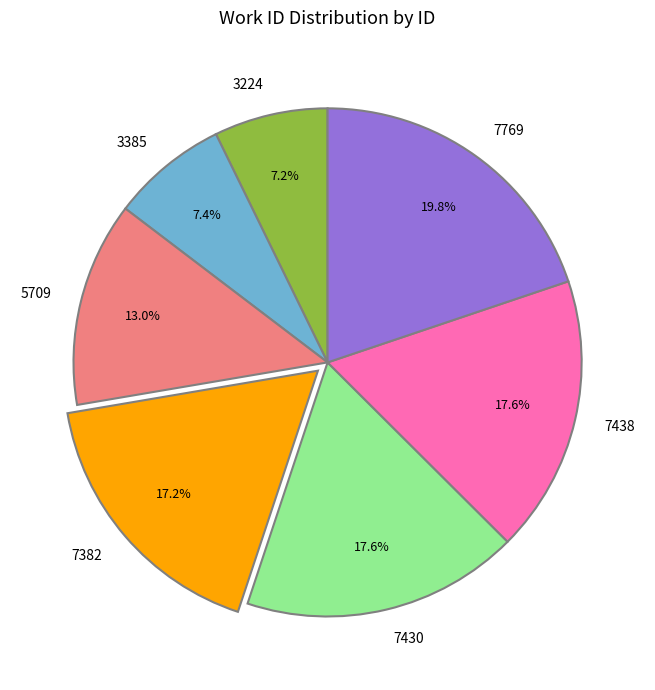

What percentage do 3224 and 3385 together represent?

14.6%